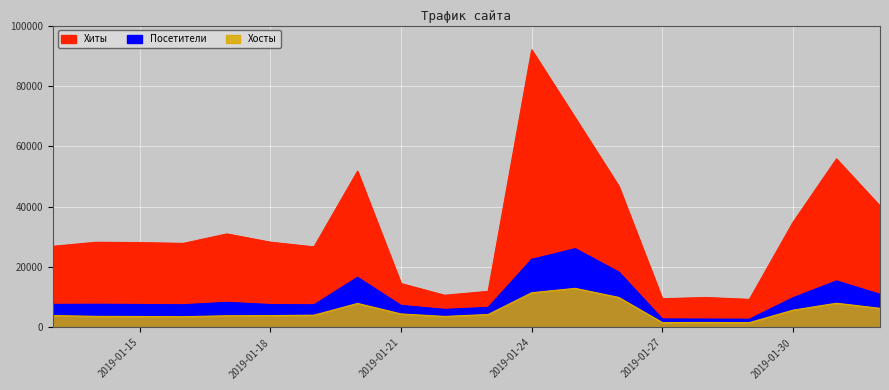

In Хосты, how many points are higher than both neighbors (excluding endpoints)?

4